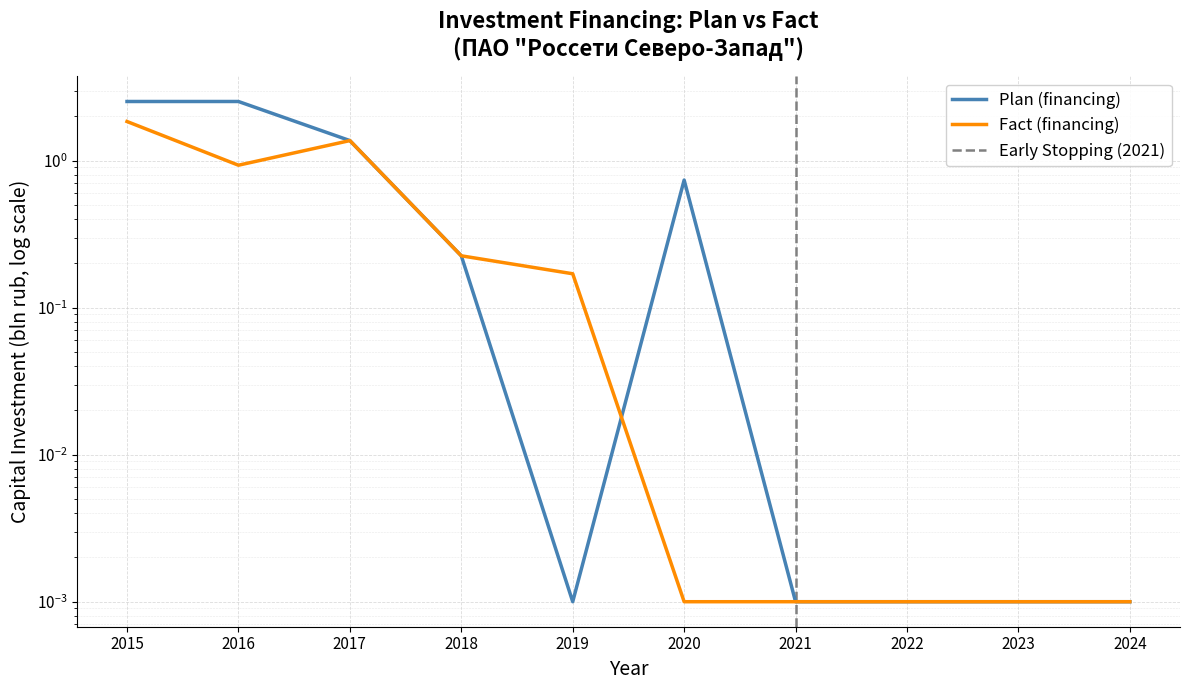

What is the maximum value for Plan (financing)?

2.5